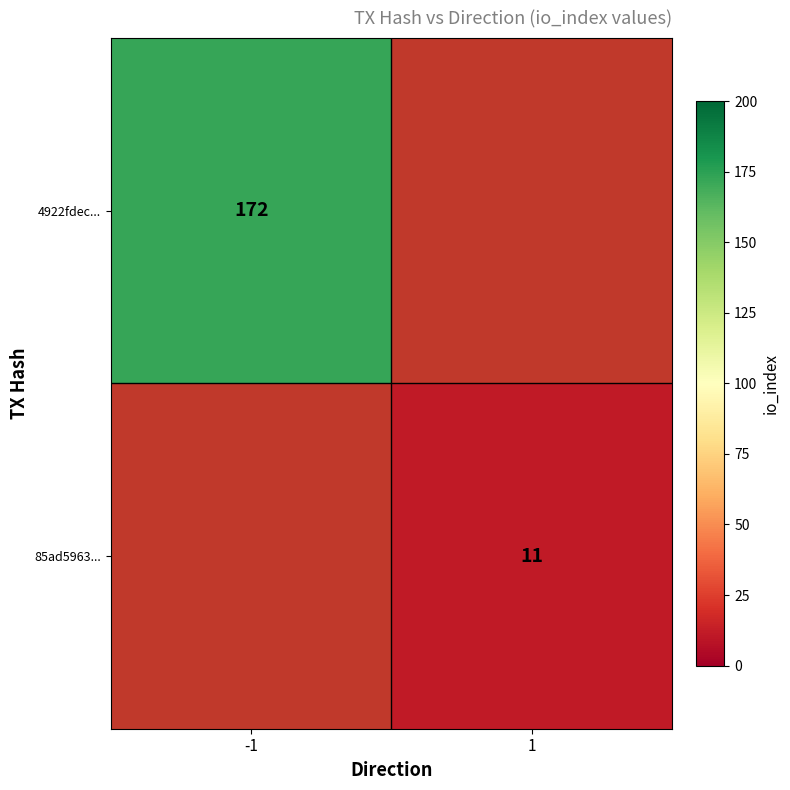

The value of 85ad5963... at 1 is 11. True or false?

True